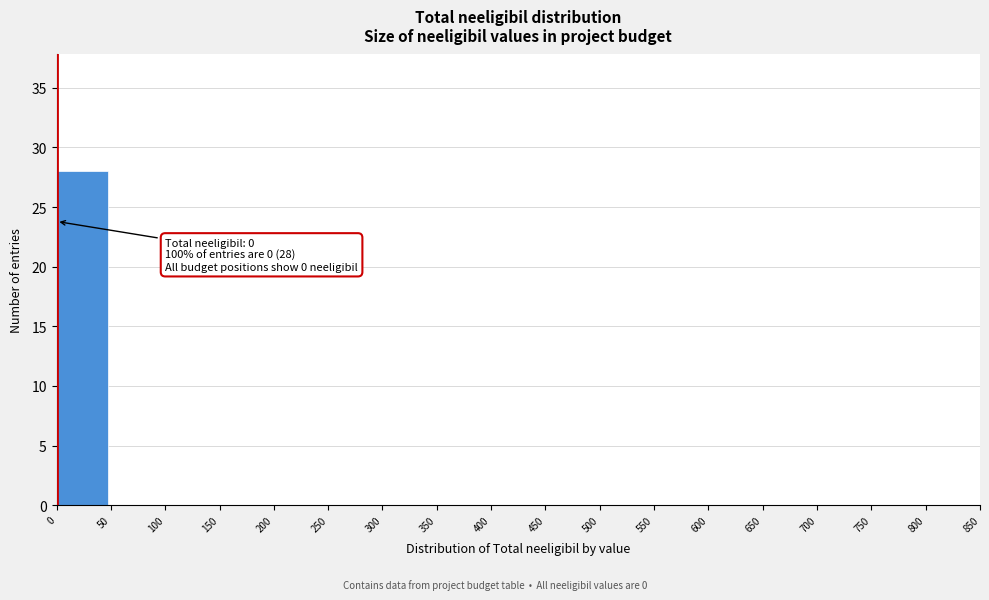

Which range on the x-axis has the tallest bar?

0 to 50